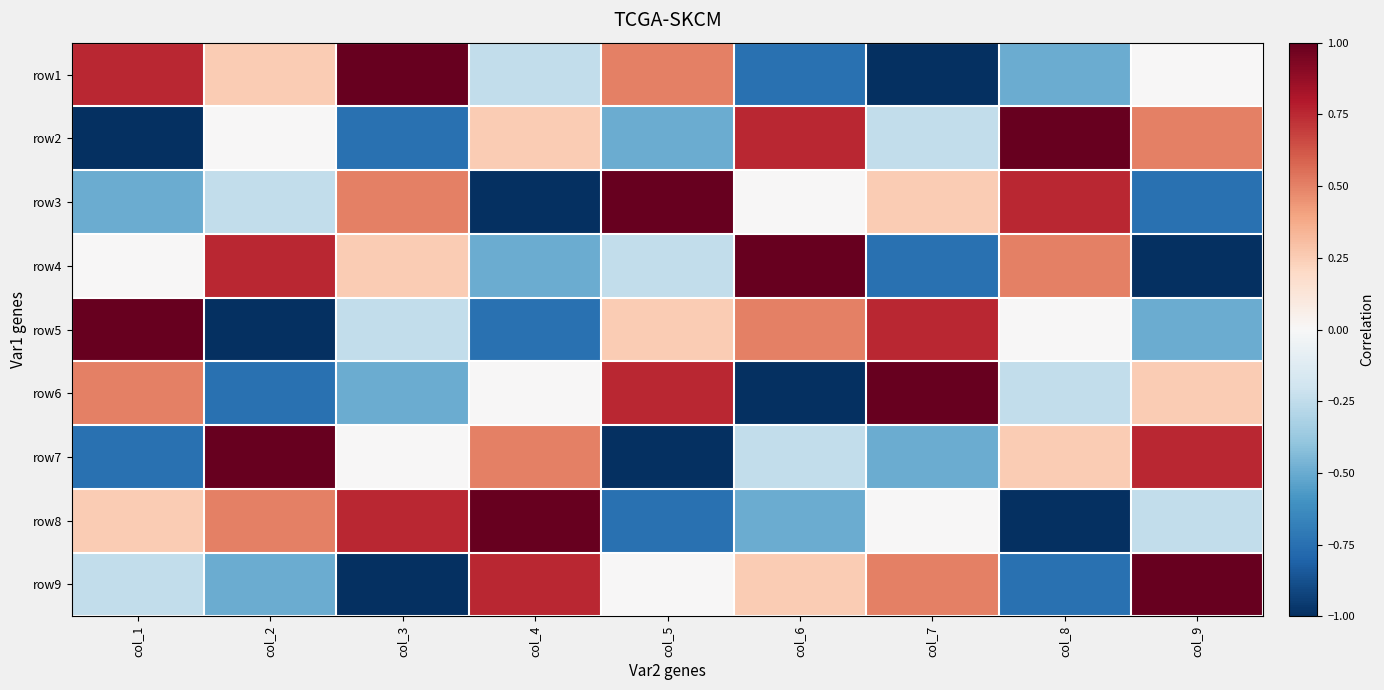

Reading right to left, transcribe all the data shown in this chart.

row1: col_9=0.0	col_8=-0.5	col_7=-1.0	col_6=-0.8	col_5=0.5	col_4=-0.2	col_3=1.0	col_2=0.2	col_1=0.8
row2: col_9=0.5	col_8=1.0	col_7=-0.2	col_6=0.8	col_5=-0.5	col_4=0.2	col_3=-0.8	col_2=0.0	col_1=-1.0
row3: col_9=-0.8	col_8=0.8	col_7=0.2	col_6=0.0	col_5=1.0	col_4=-1.0	col_3=0.5	col_2=-0.2	col_1=-0.5
row4: col_9=-1.0	col_8=0.5	col_7=-0.8	col_6=1.0	col_5=-0.2	col_4=-0.5	col_3=0.2	col_2=0.8	col_1=0.0
row5: col_9=-0.5	col_8=0.0	col_7=0.8	col_6=0.5	col_5=0.2	col_4=-0.8	col_3=-0.2	col_2=-1.0	col_1=1.0
row6: col_9=0.2	col_8=-0.2	col_7=1.0	col_6=-1.0	col_5=0.8	col_4=0.0	col_3=-0.5	col_2=-0.8	col_1=0.5
row7: col_9=0.8	col_8=0.2	col_7=-0.5	col_6=-0.2	col_5=-1.0	col_4=0.5	col_3=0.0	col_2=1.0	col_1=-0.8
row8: col_9=-0.2	col_8=-1.0	col_7=0.0	col_6=-0.5	col_5=-0.8	col_4=1.0	col_3=0.8	col_2=0.5	col_1=0.2
row9: col_9=1.0	col_8=-0.8	col_7=0.5	col_6=0.2	col_5=0.0	col_4=0.8	col_3=-1.0	col_2=-0.5	col_1=-0.2